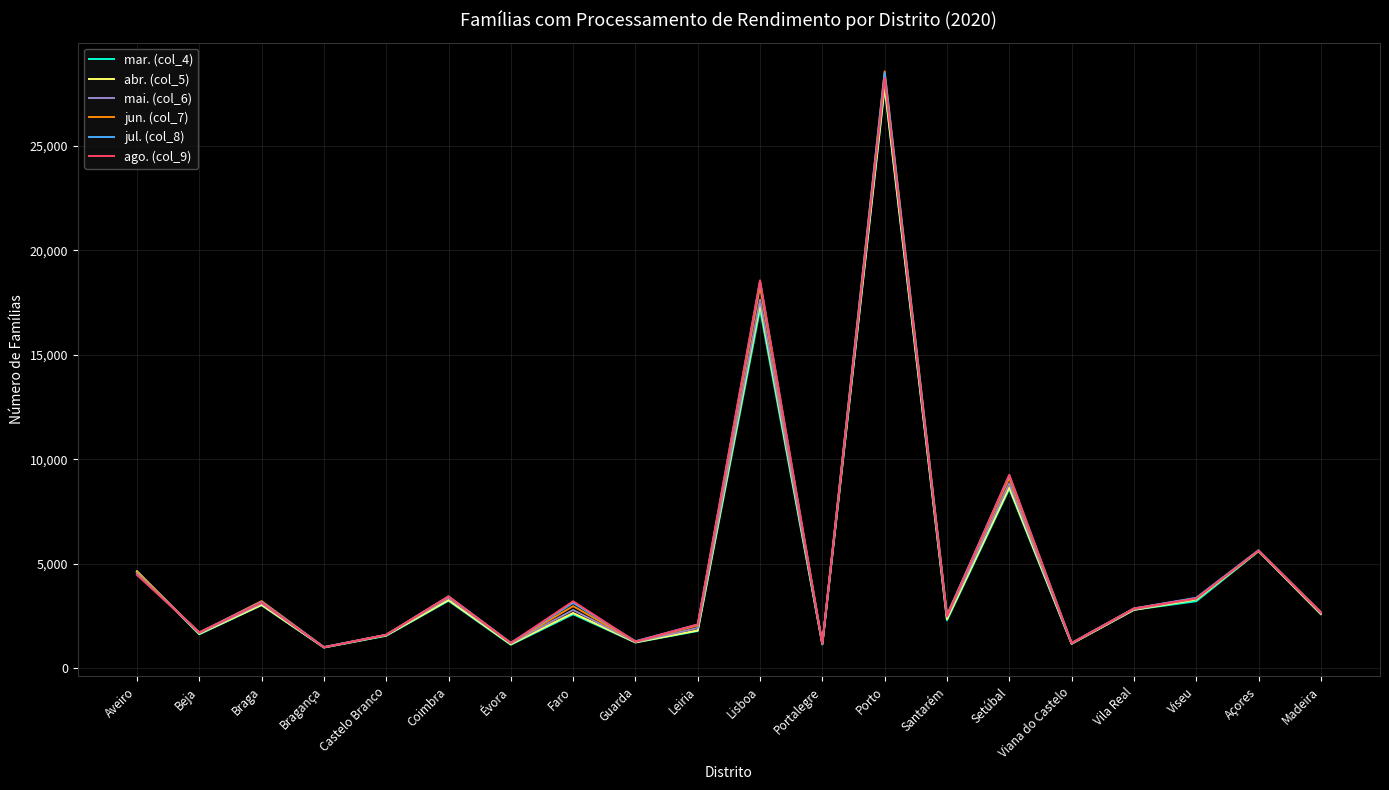

Does the chart have visible grid lines?

Yes